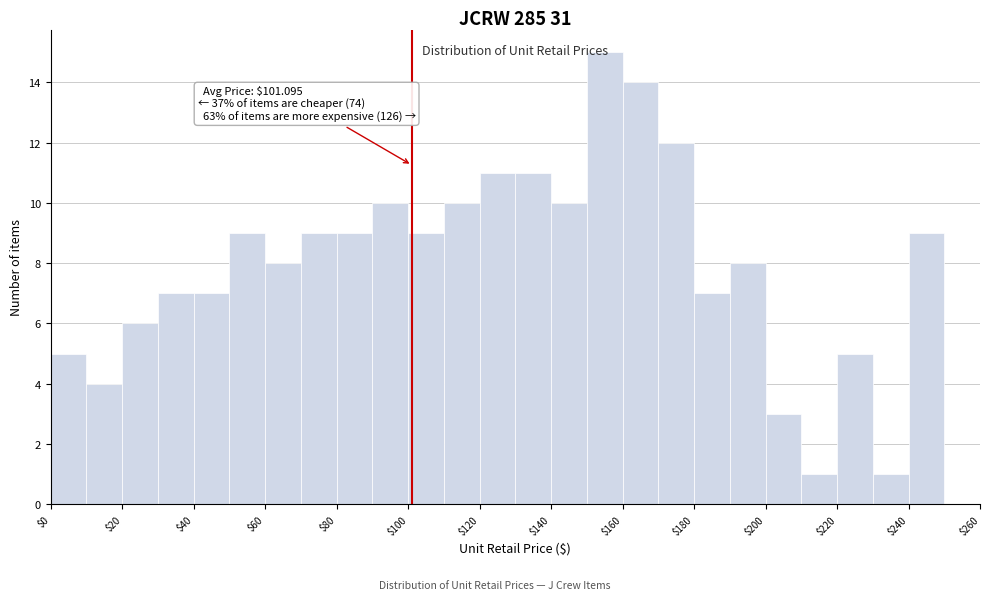

Over which range of the x-axis is the bar tallest?

150 to 160